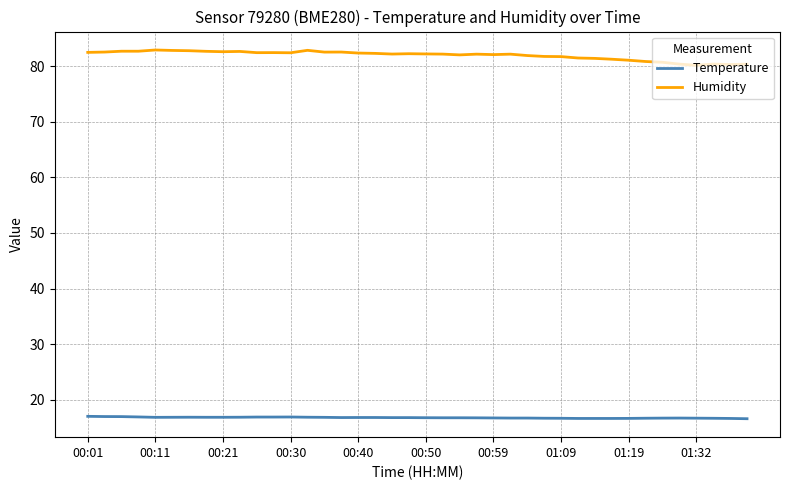

What is the difference between the maximum and second lowest values in the Temperature series?

0.4